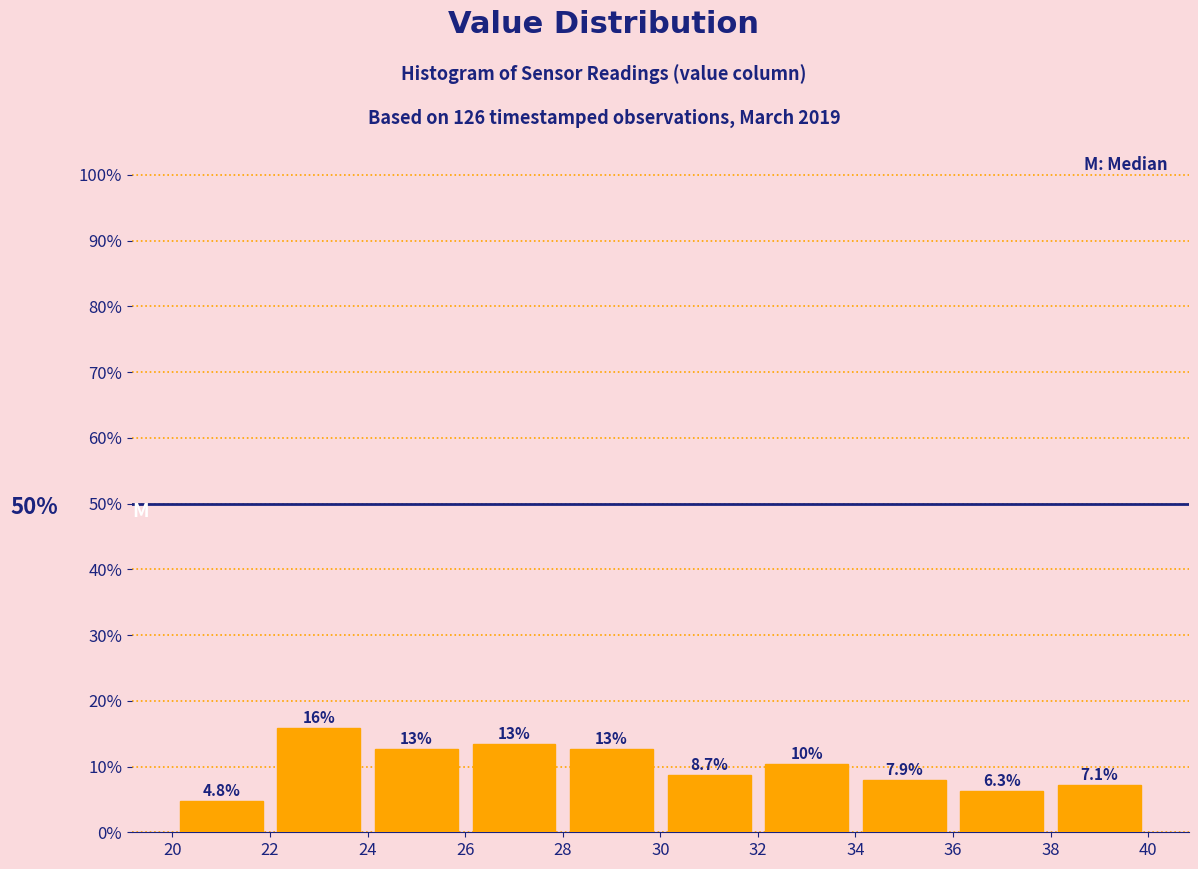

Over which range of the x-axis is the bar tallest?

22 to 24